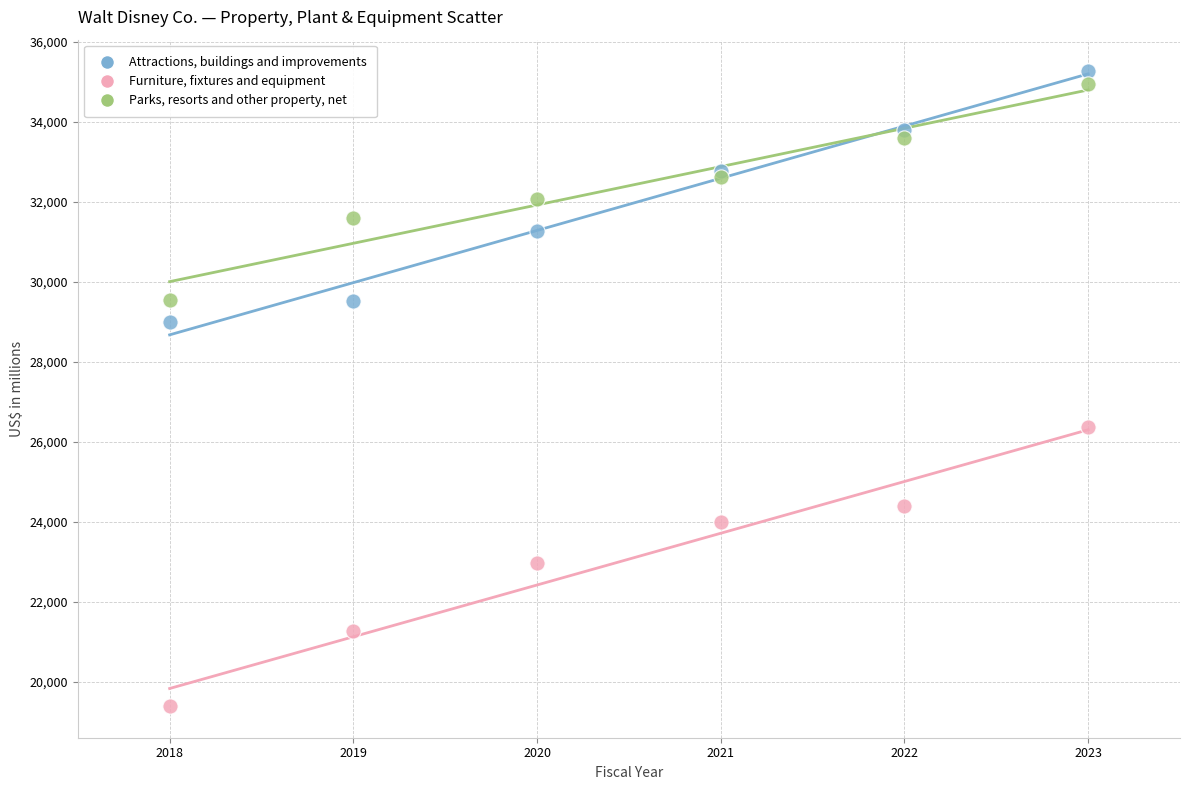

Across all series, what Y value is closest to 27327?

26358